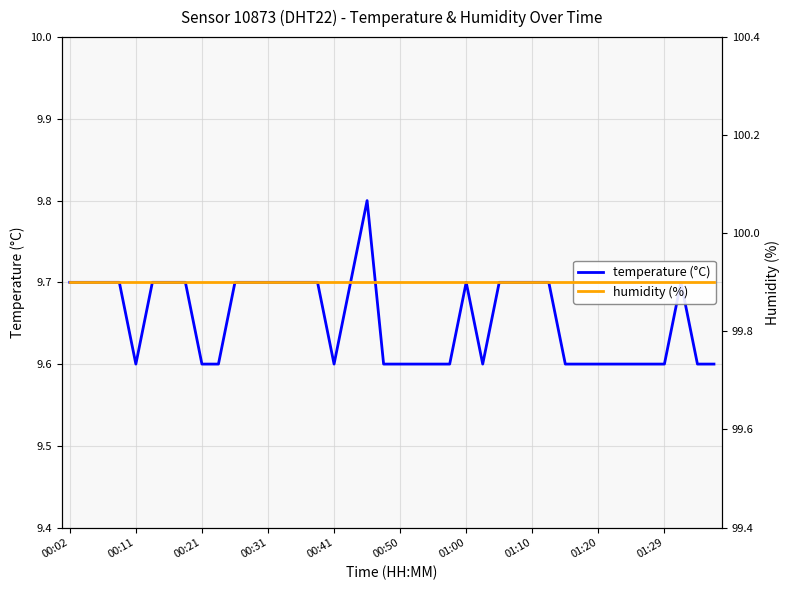

Is it true that temperature (°C) equals 9.6 at 00:50?

True